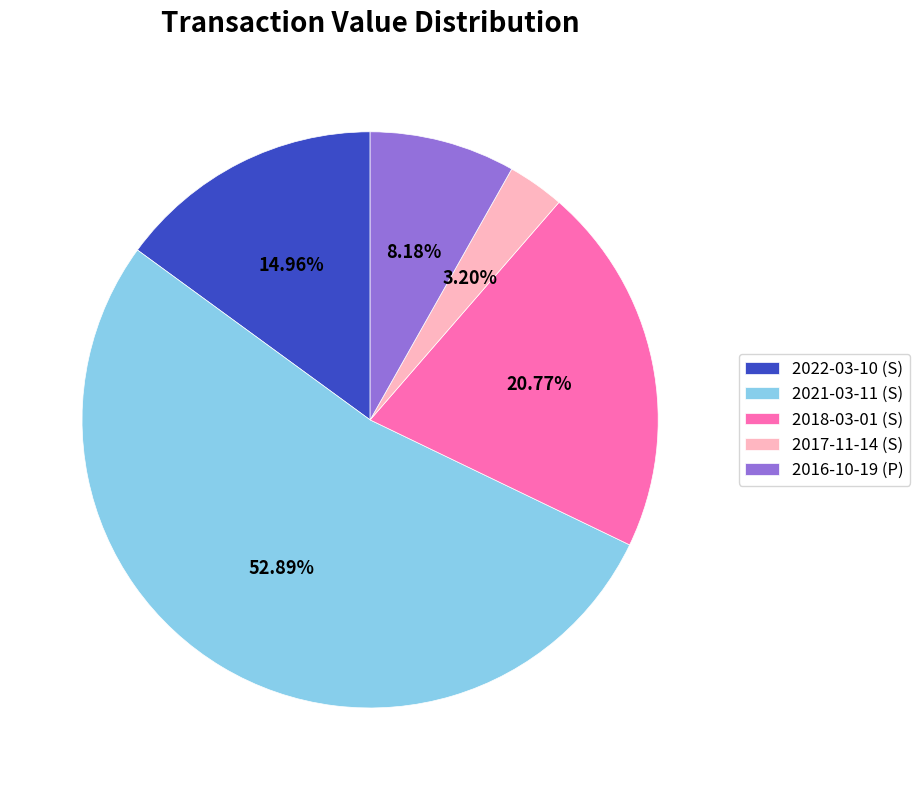

How many segments does this pie chart have?

5